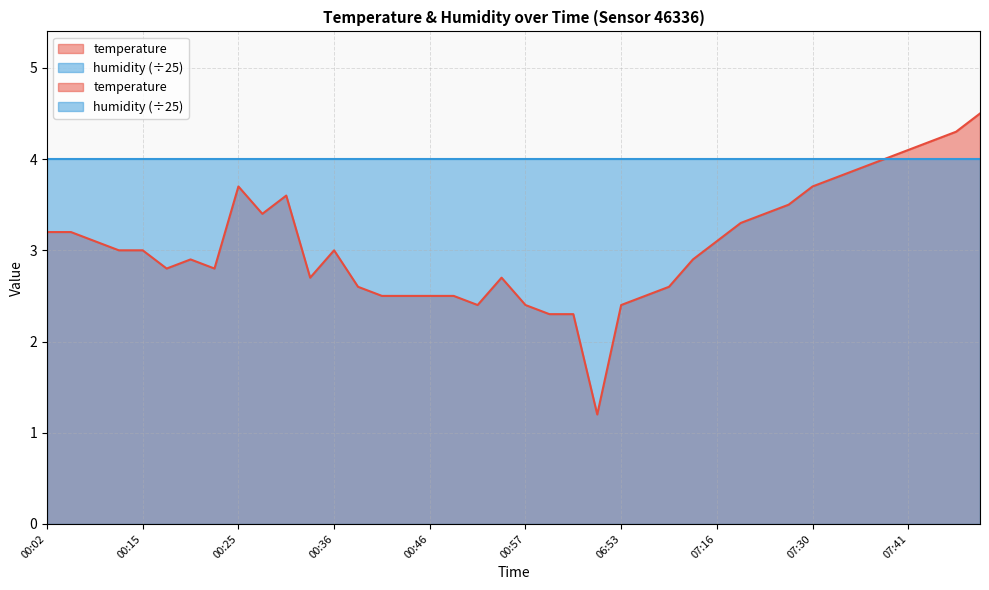

List the labels in order of value, smallest first.

04:29, 01:00, 01:02, 00:52, 00:57, 06:53, 00:41, 00:44, 00:46, 00:49, 06:56, 00:38, 06:59, 00:33, 00:55, 00:18, 00:23, 00:20, 07:10, 00:13, 00:15, 00:36, 00:10, 07:16, 00:02, 00:04, 07:22, 00:28, 07:25, 07:28, 00:31, 00:25, 07:30, 07:33, 07:35, 07:38, 07:41, 07:43, 07:46, 07:49